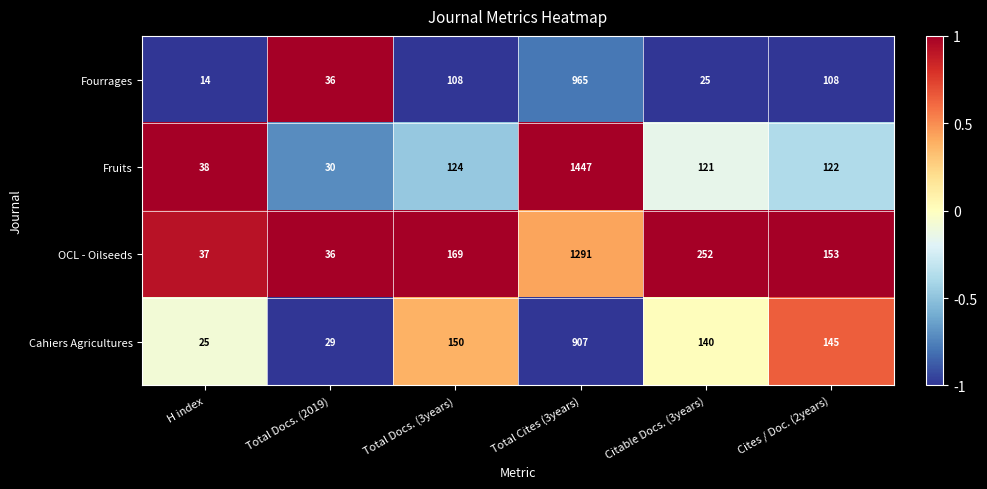

Which label corresponds to the smallest value in the chart?

H index